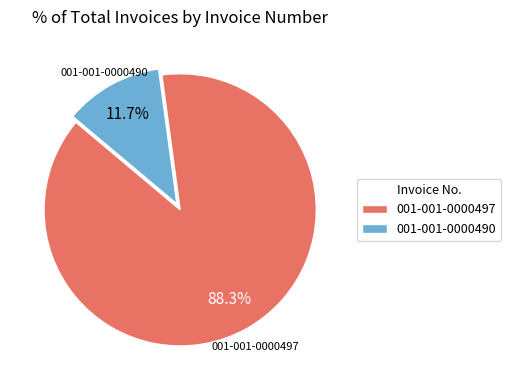

To the nearest percent, what is the difference between the 001-001-0000490 and 001-001-0000497 slice percentages?

77%